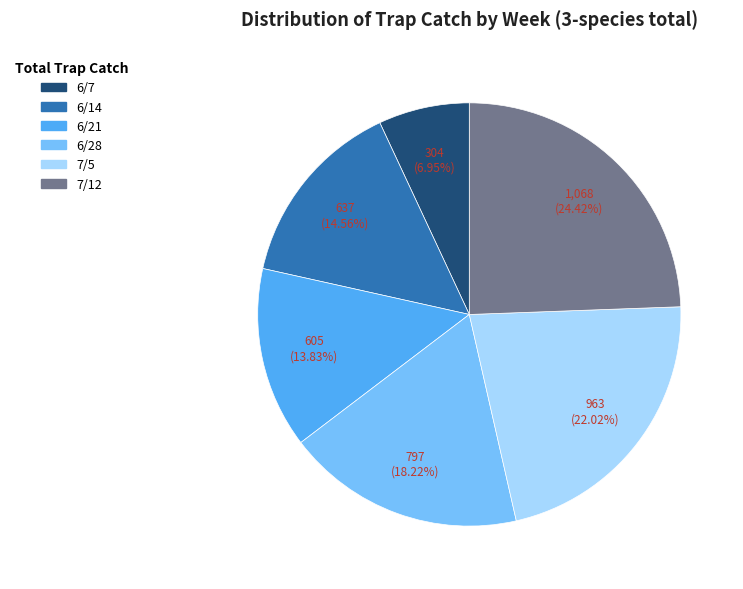

How many slices are in this pie chart?

6